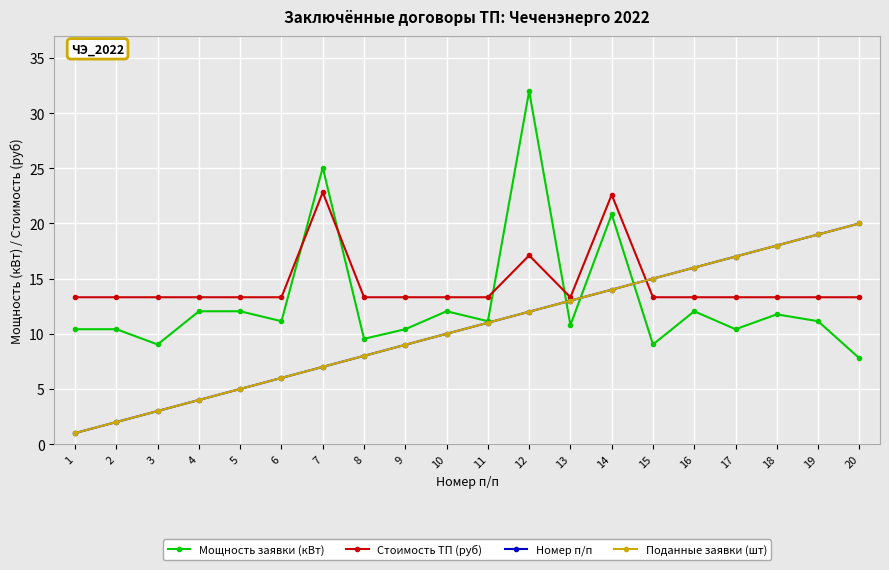

Is this an area chart (filled region under the line)?

No